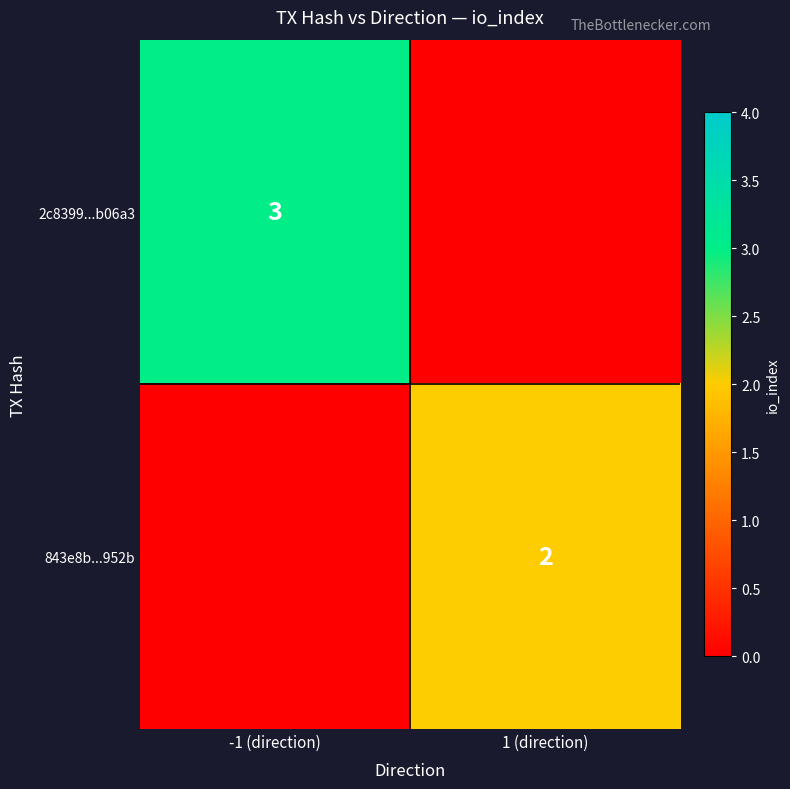

The value of 843e8b...952b at 1 (direction) is 2. True or false?

True